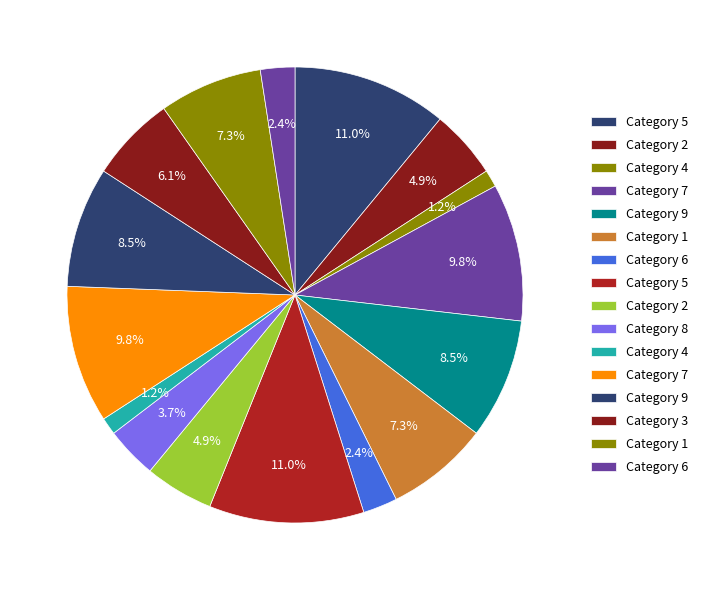

Count the number of slices in the pie.

16